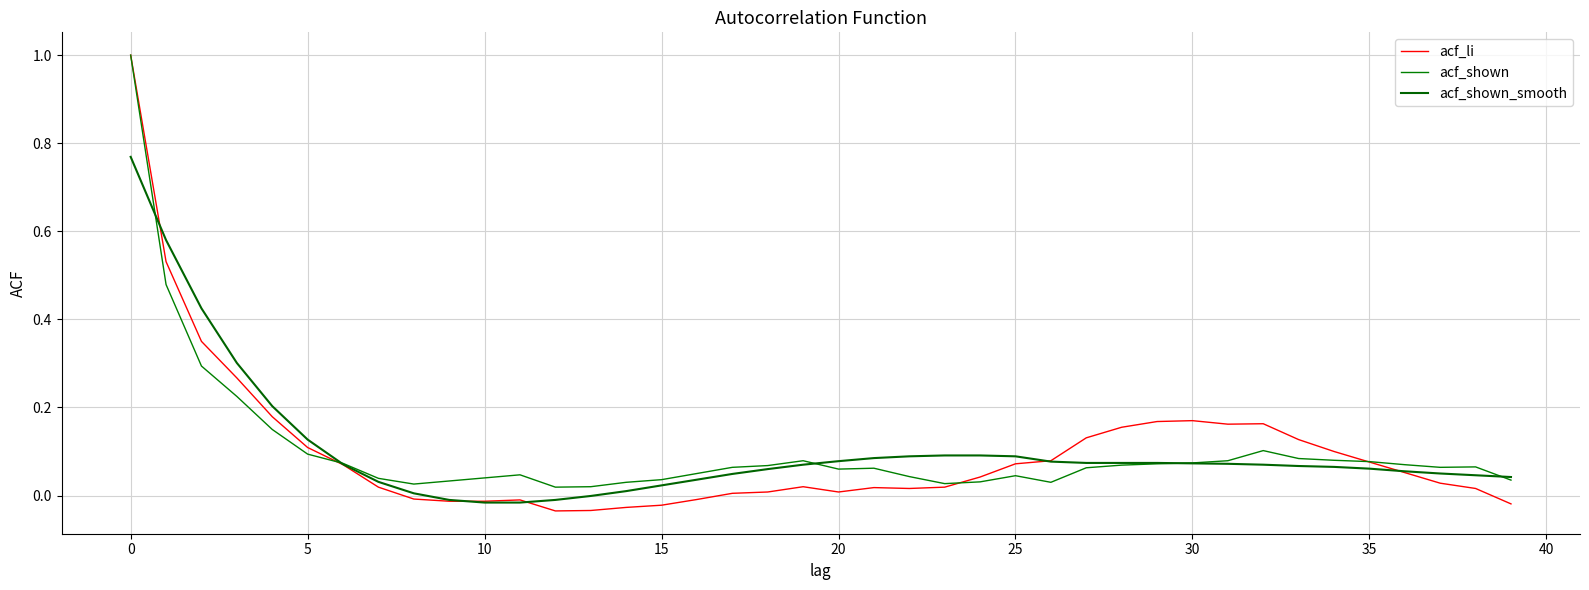

What is the maximum value for acf_li?

1.0